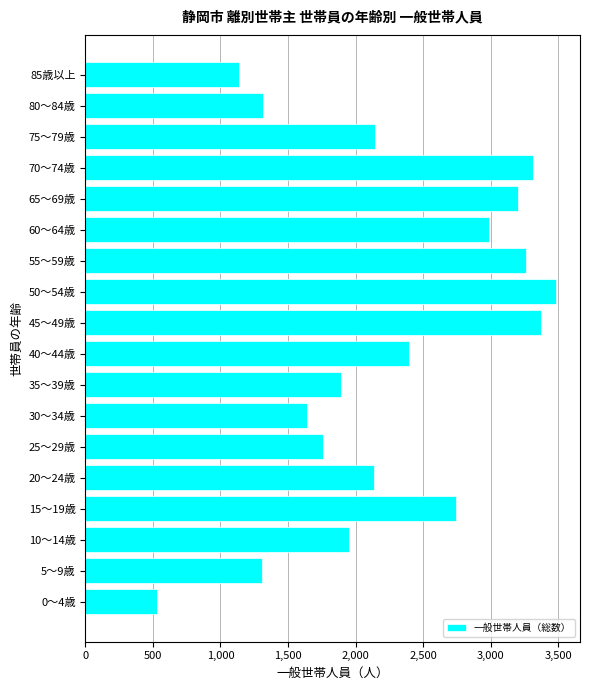

What is the change in value from 25～29歳 to 35～39歳?

+134